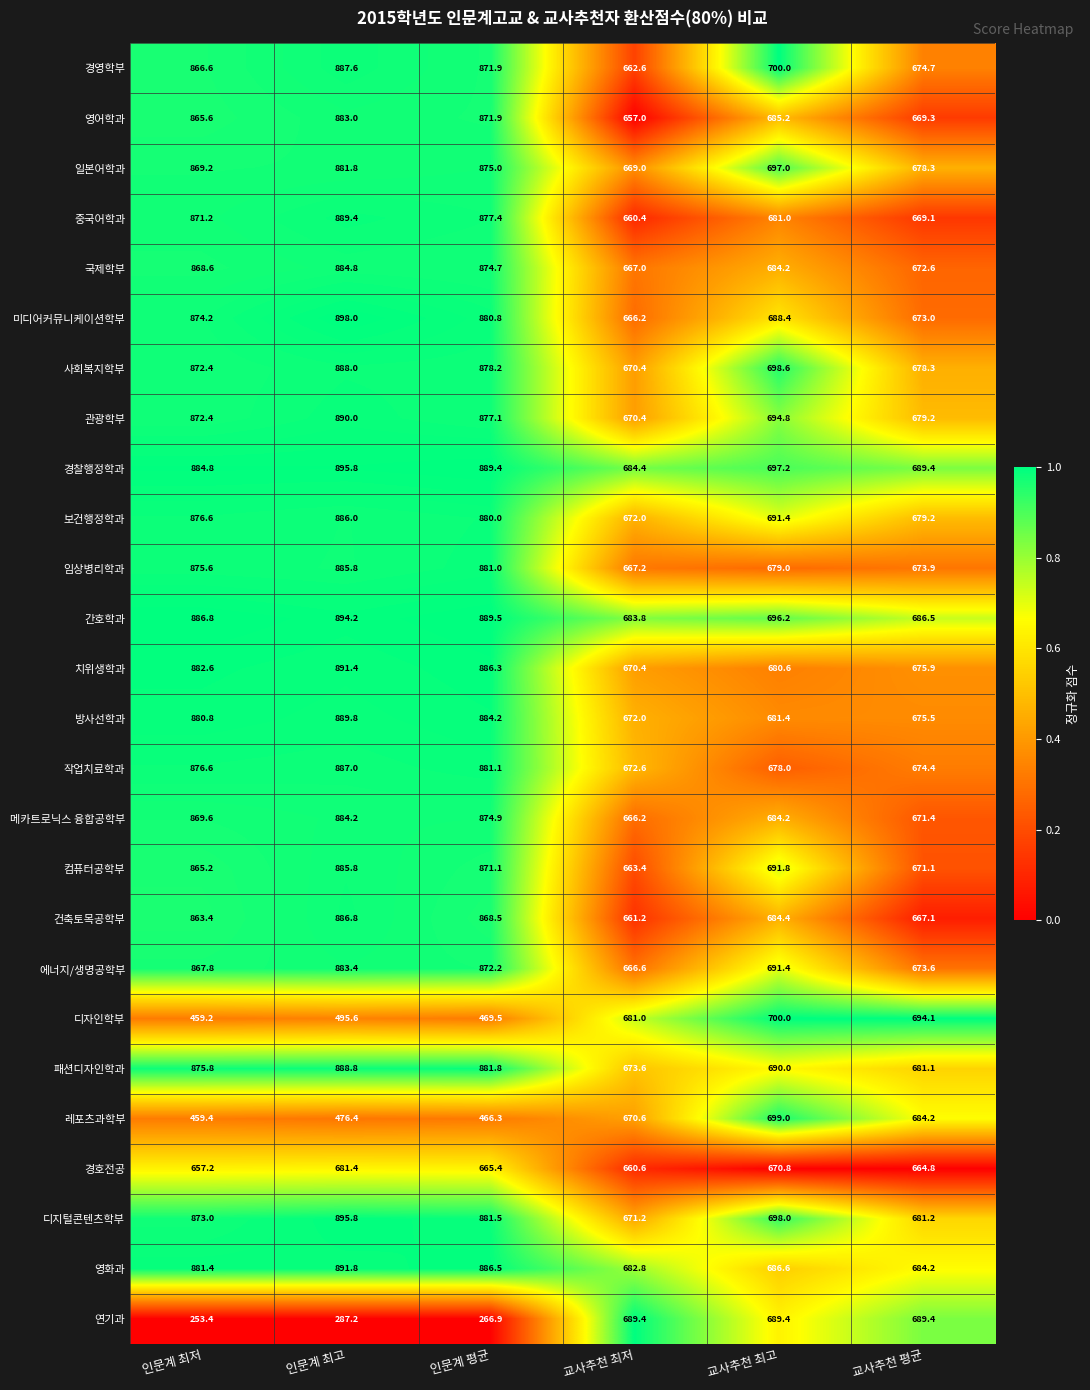

What is the average value of the 중국어학과 series?

774.8